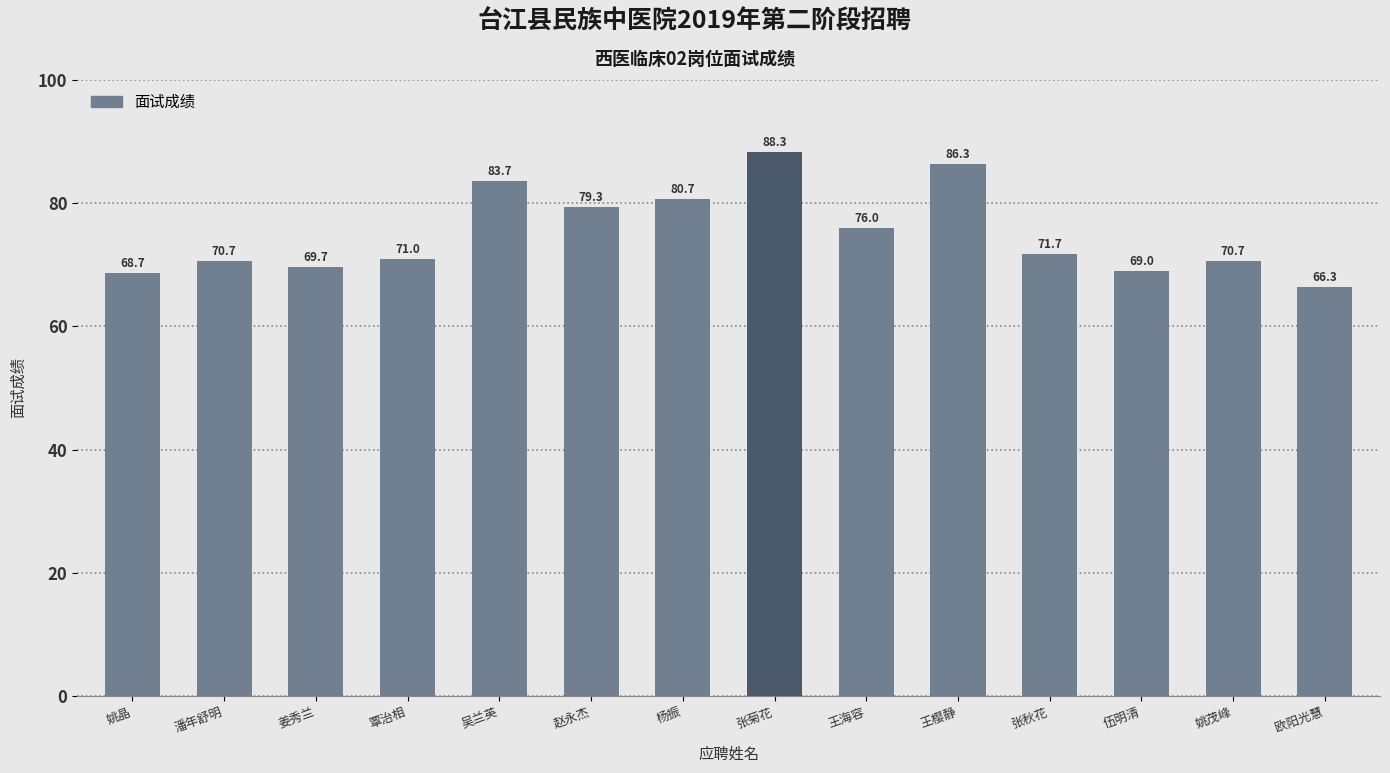

The value at 欧阳光慧 is 66.3. True or false?

True